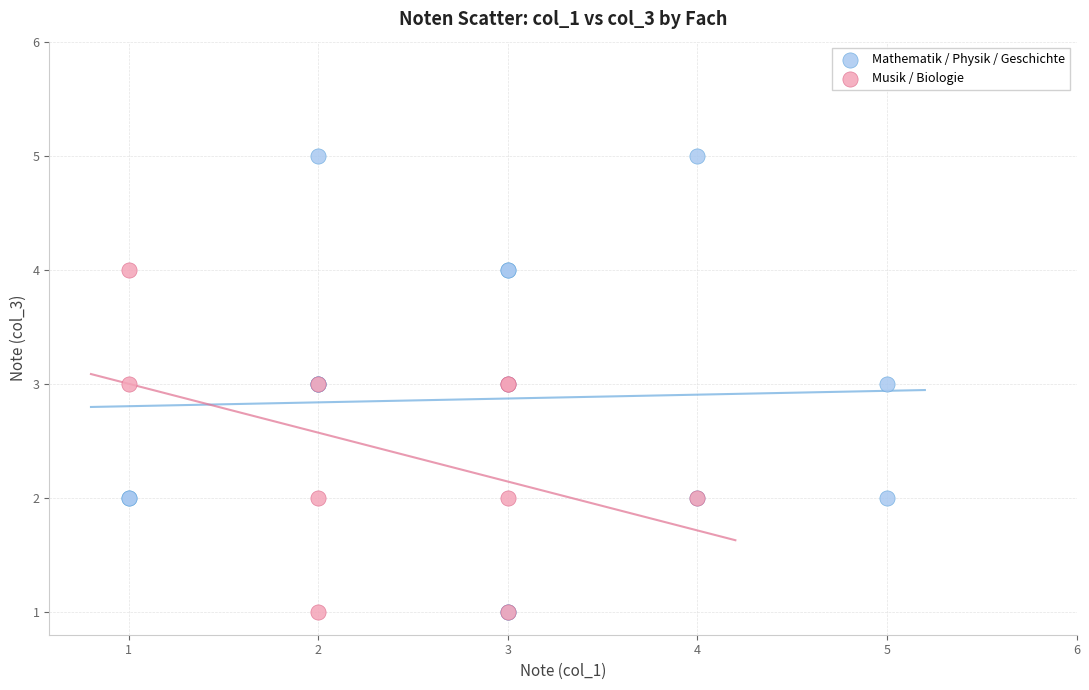

Which series has the widest spread of Y values?

Mathematik / Physik / Geschichte